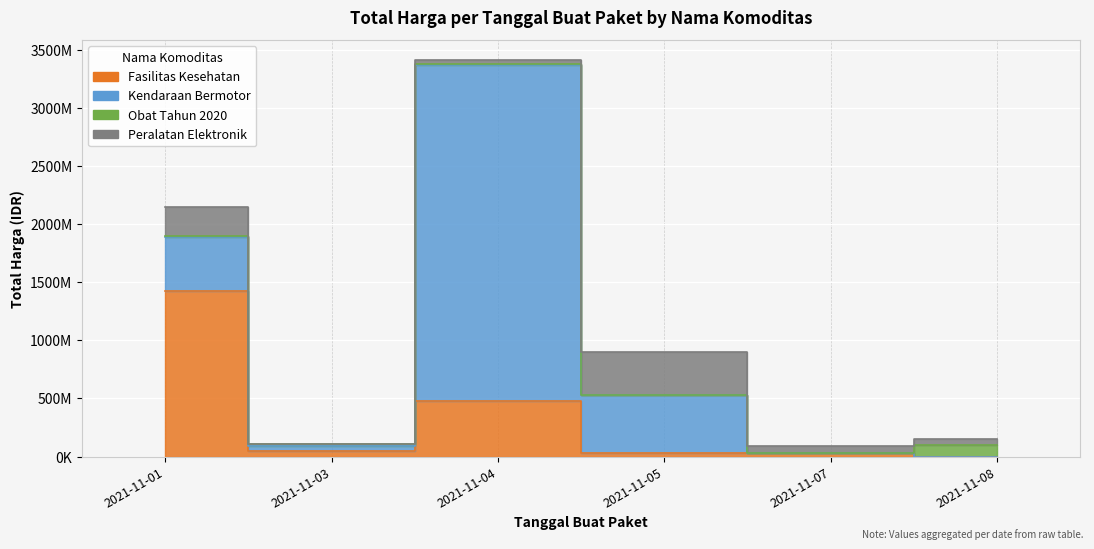

True or false: Peralatan Elektronik has a value of 4350000 at 2021-11-03.

True